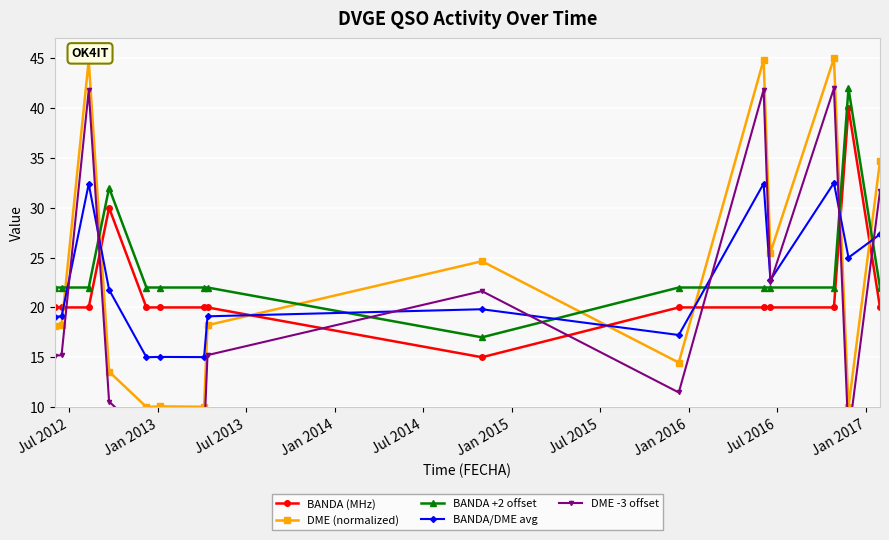

True or false: BANDA (MHz) and BANDA +2 offset intersect in this chart.

False